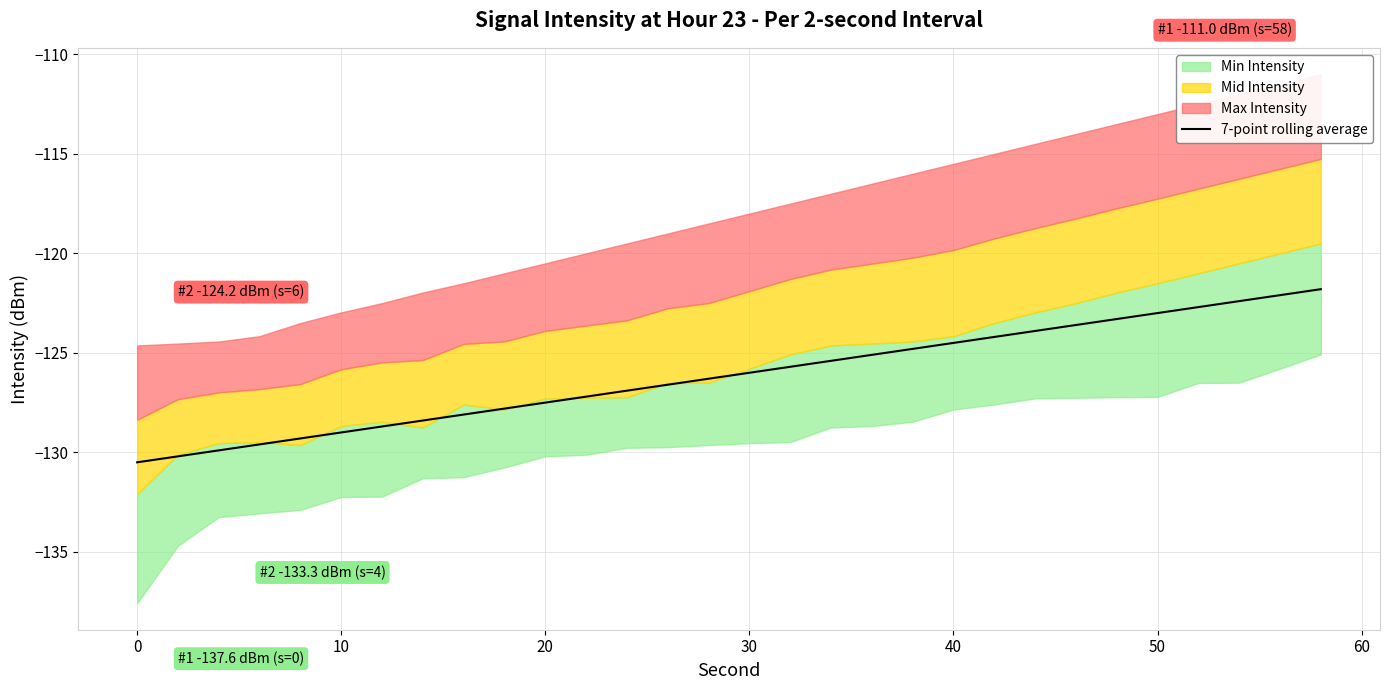

True or false: 7-point rolling average has a value of -126.0 at 30.

True